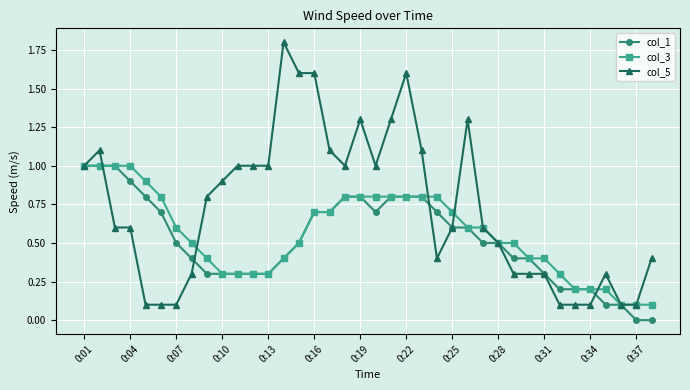

Which series has the largest total across all categories?

col_5